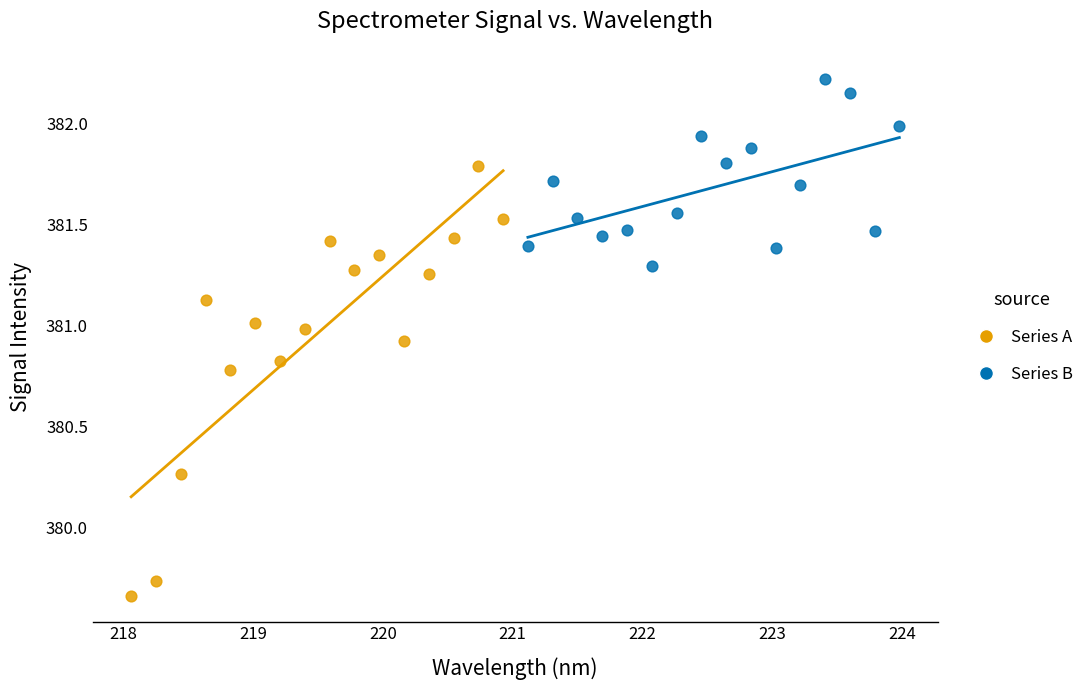

What are all the series names shown in the legend?

Series A, Series B